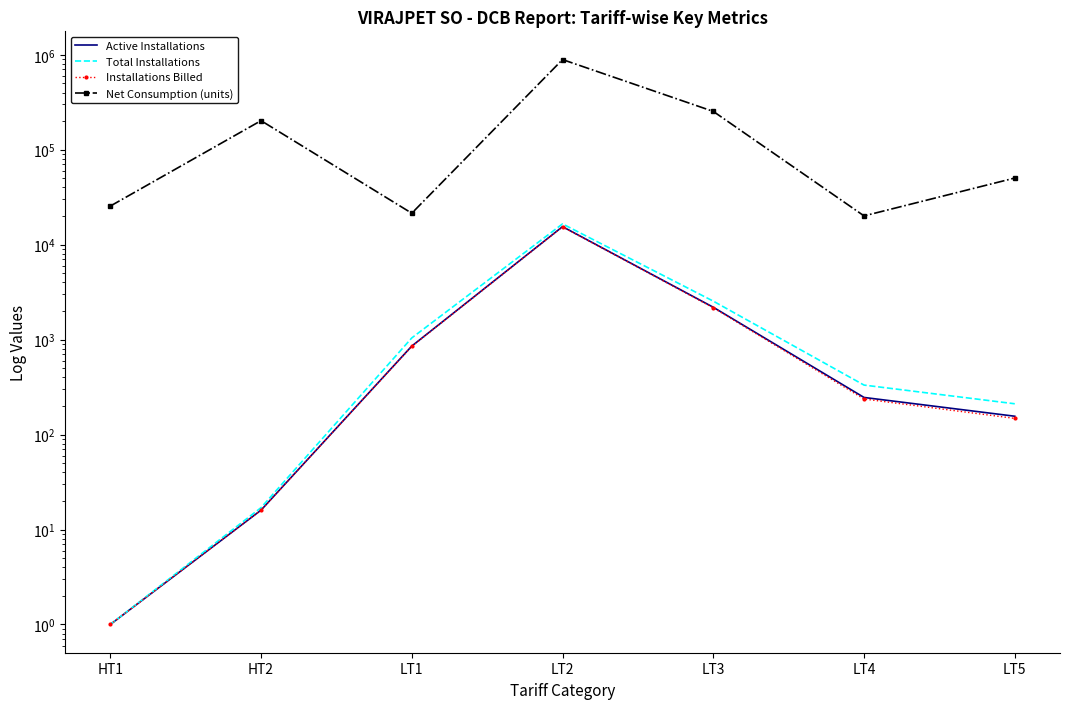

At which label does Active Installations reach its peak?

LT2